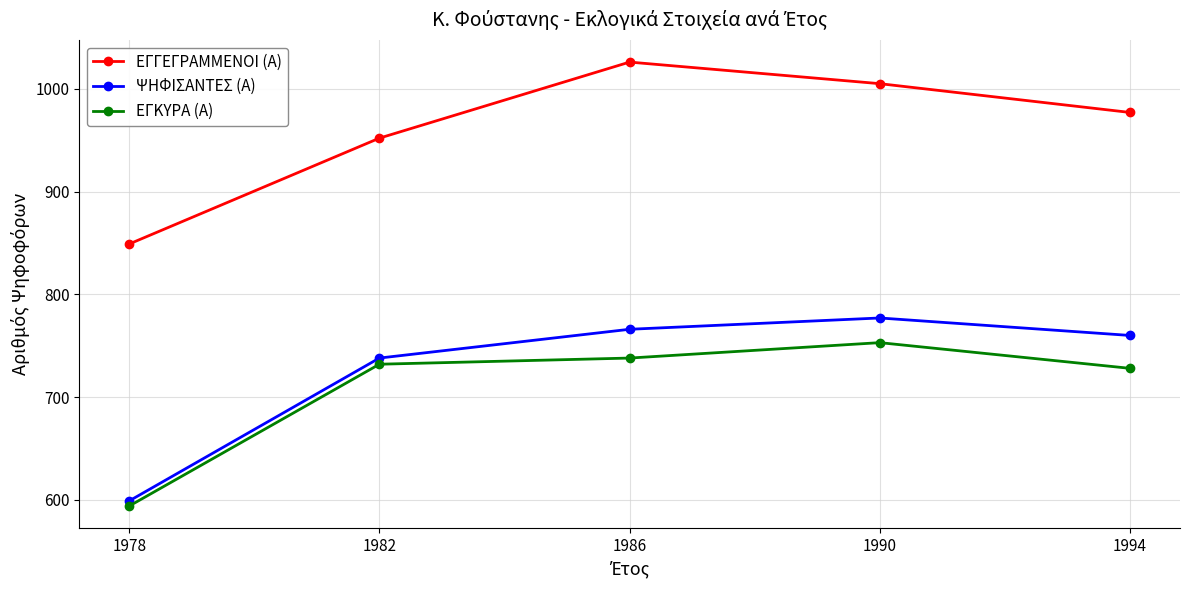

List the labels in order of ΕΓΚΥΡΑ (Α) value, smallest first.

1978, 1994, 1982, 1986, 1990